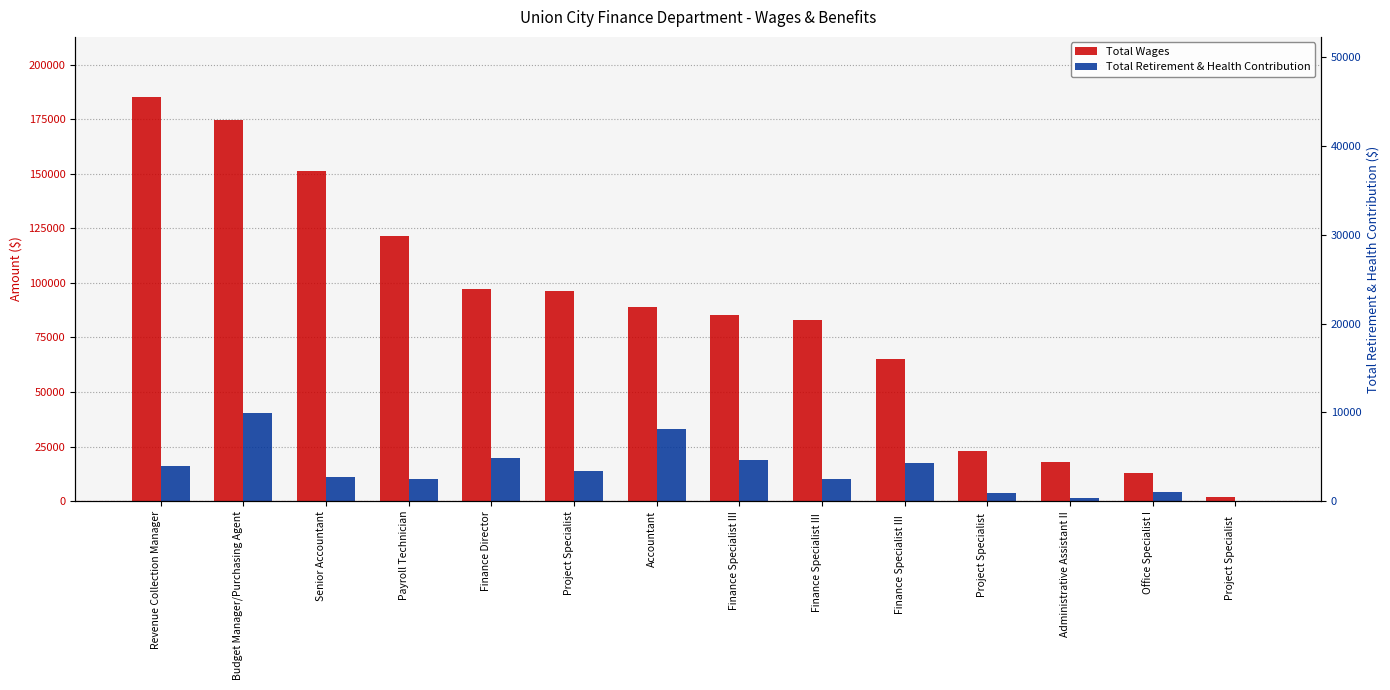

Which category has the lowest value in the Total Wages series?

Project Specialist  